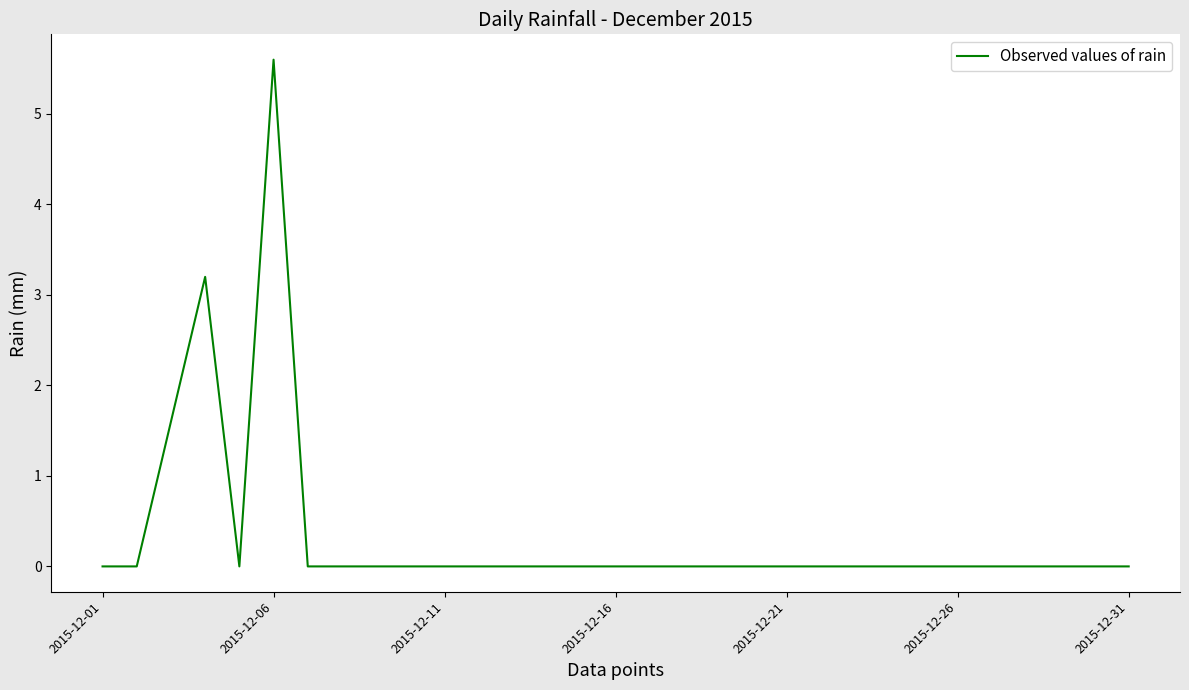

What is the sum of all values?

10.4